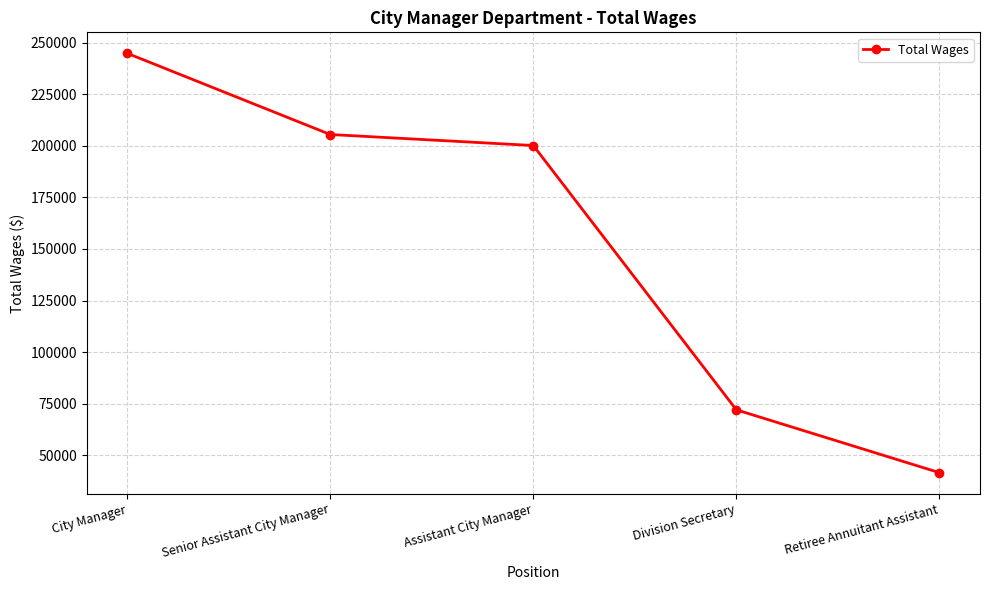

What is the maximum value shown in the chart?

244786